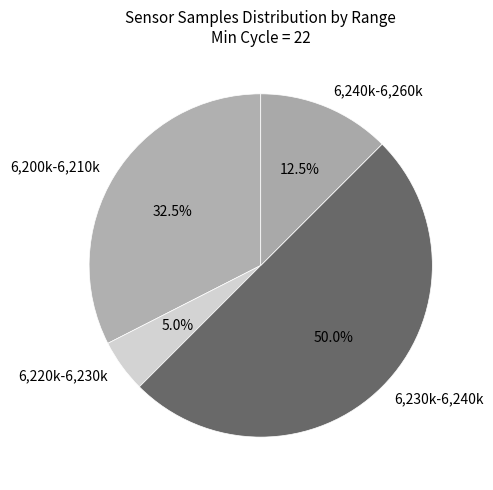

Rank the categories by value from highest to lowest.

6,230k-6,240k, 6,200k-6,210k, 6,240k-6,260k, 6,220k-6,230k